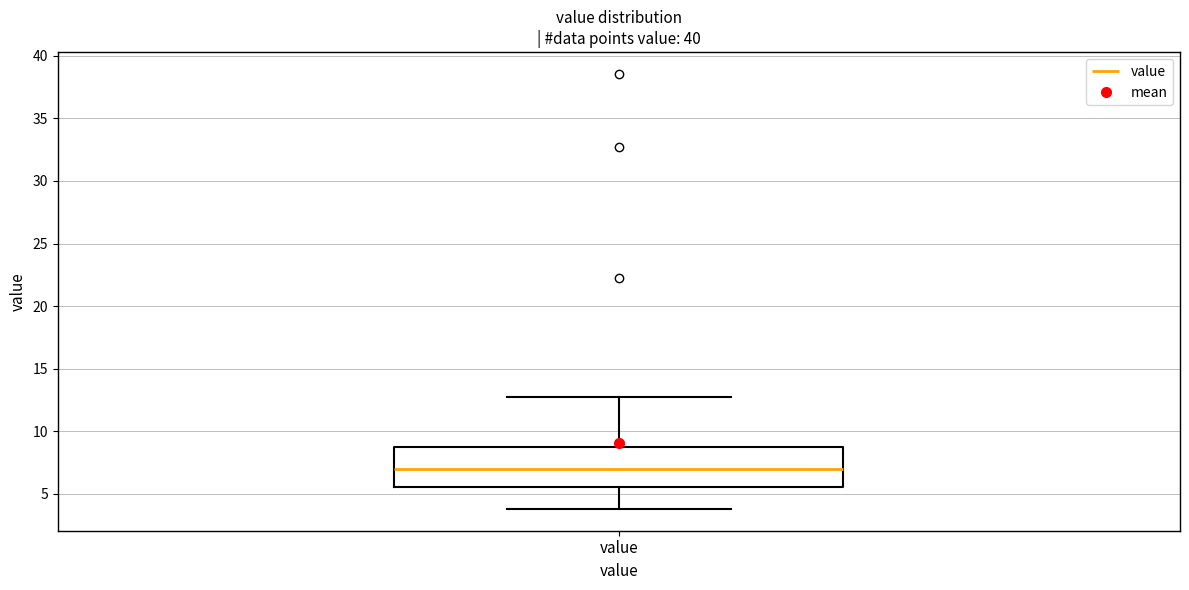

Read this box plot against the y-axis: the position of the median line, the range covered by the box, and the ends of both whiskers. The values are not printed on the chart, so give them approximately, as read against the axis.

median 7.0, box 5.5 to 8.5, whiskers 4.0 to 12.5